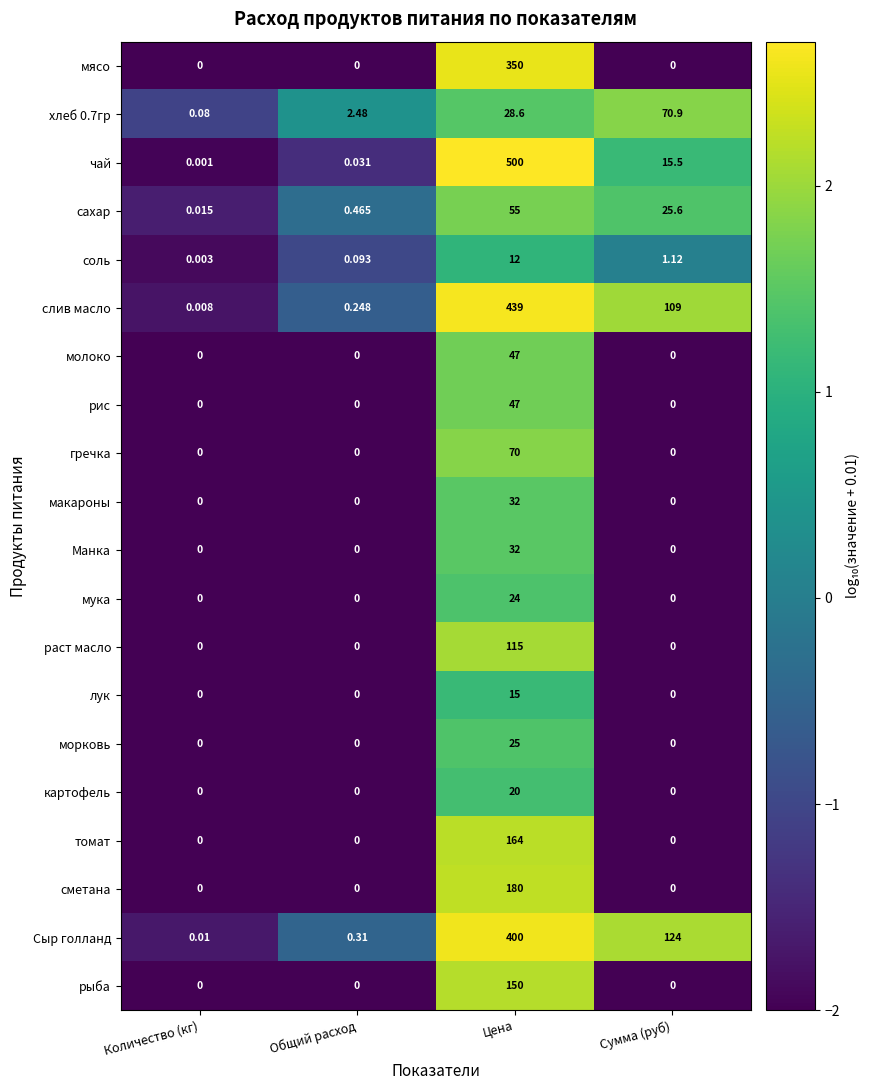

Which series has the largest range (max minus min)?

чай